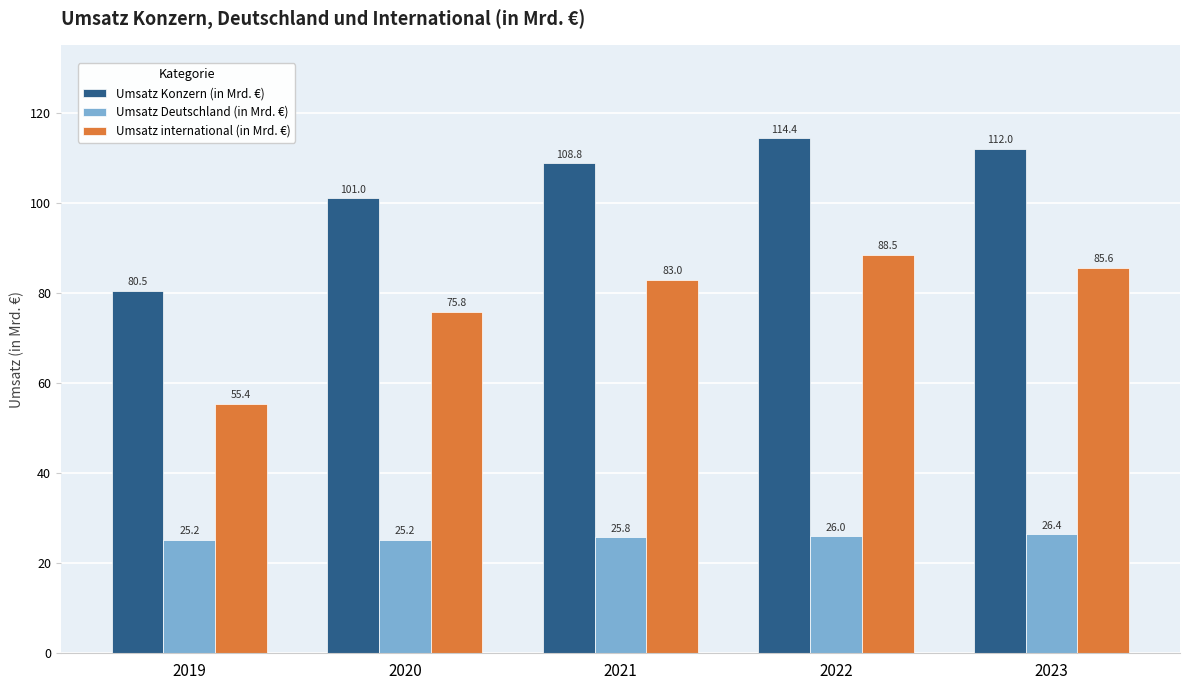

Which series has the largest total across all categories?

Umsatz Konzern (in Mrd. €)